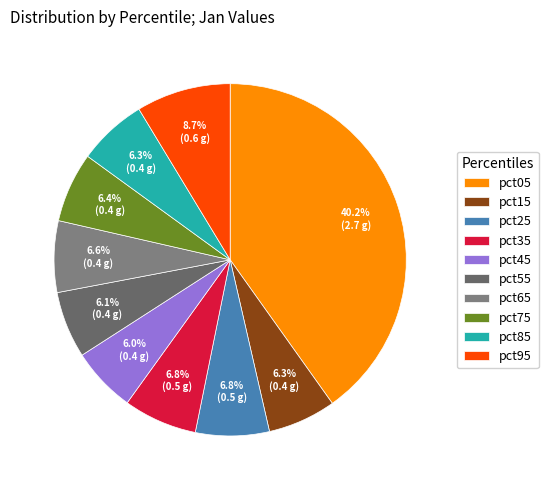

What percentage is the pct65 slice, to the nearest percent?

7%